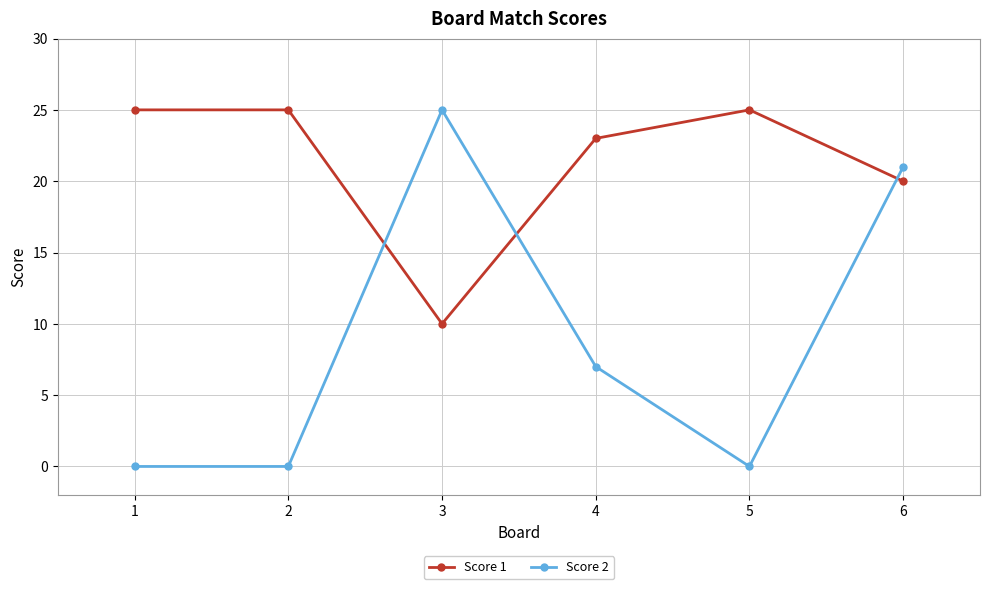

Reading left to right, list all the values displayed in this chart.

Score 1: 25	25	10	23	25	20
Score 2: 0	0	25	7	0	21